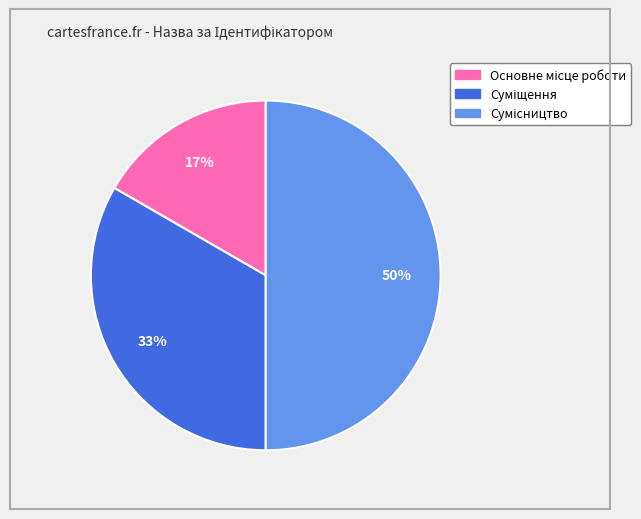

To the nearest percent, what is the average slice percentage?

33%